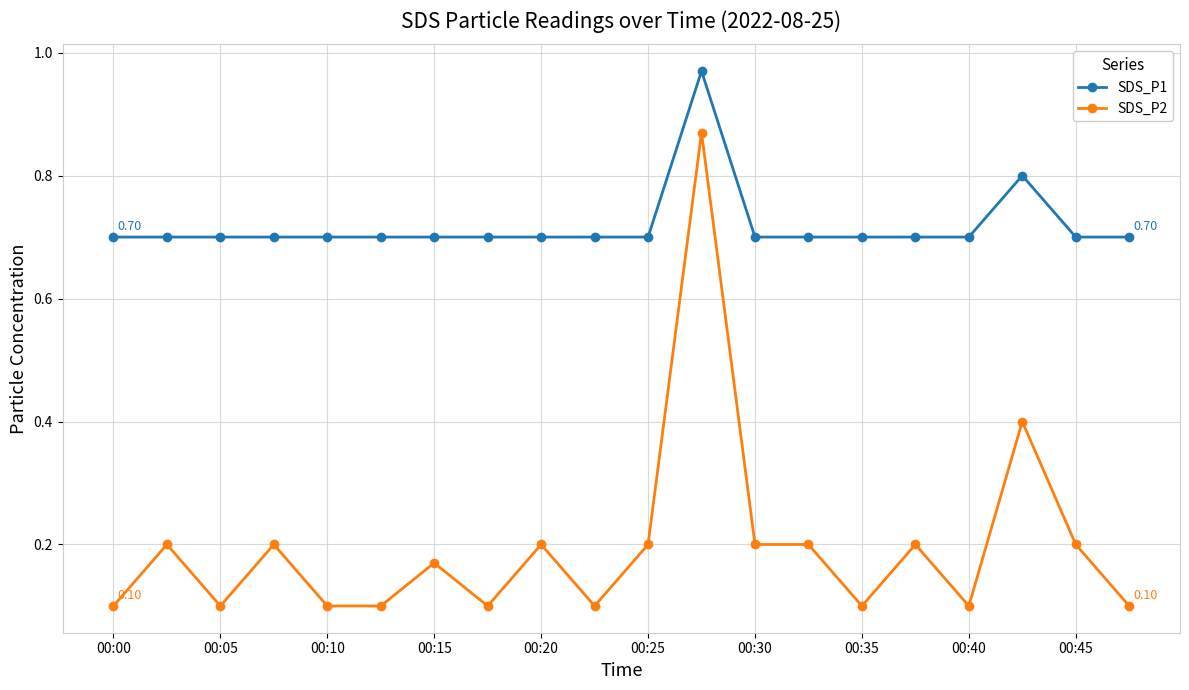

List the series in order of their overall mean, lowest first.

SDS_P2, SDS_P1